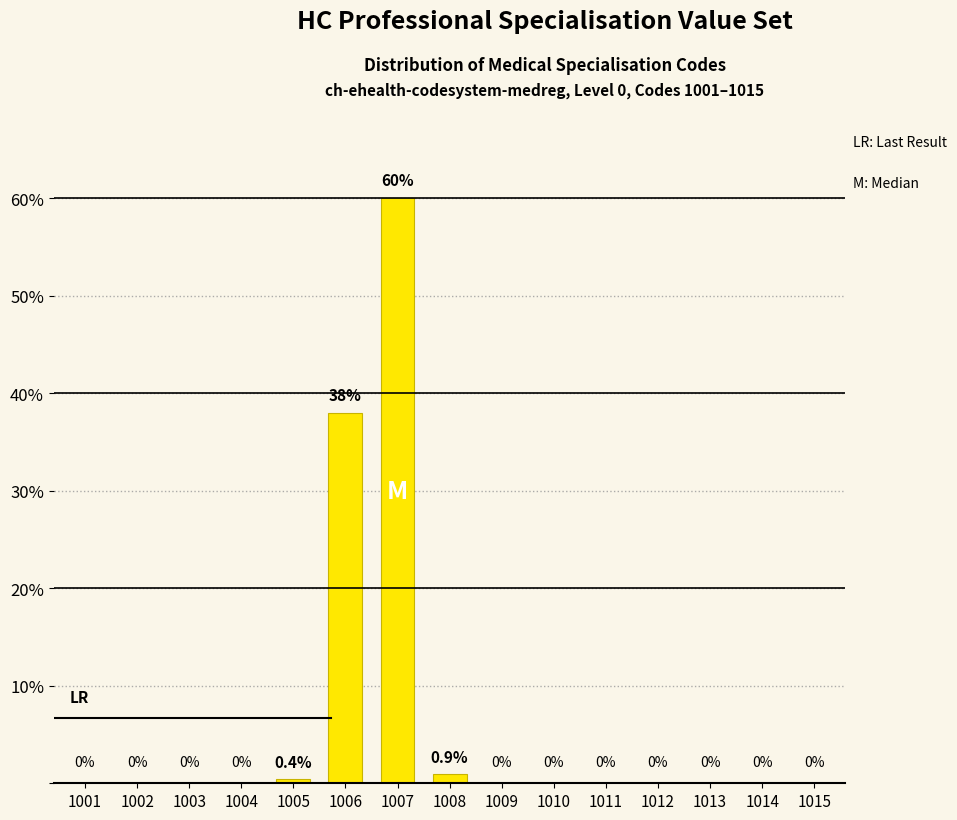

What is the change in value from 1004 to 1007?

+60.0